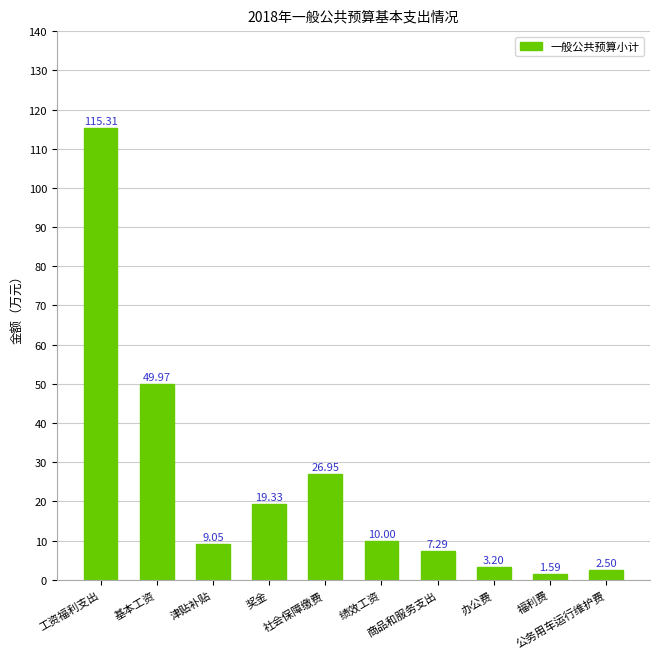

What is the difference between the second highest and second lowest values?

47.5